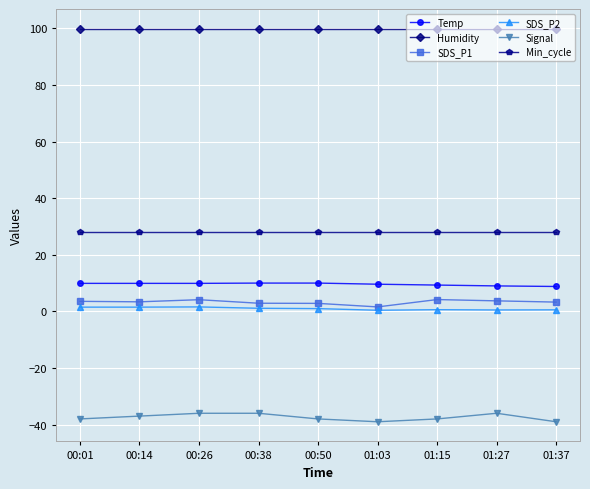

The Temp series shows 10.0 at 00:50. True or false?

True